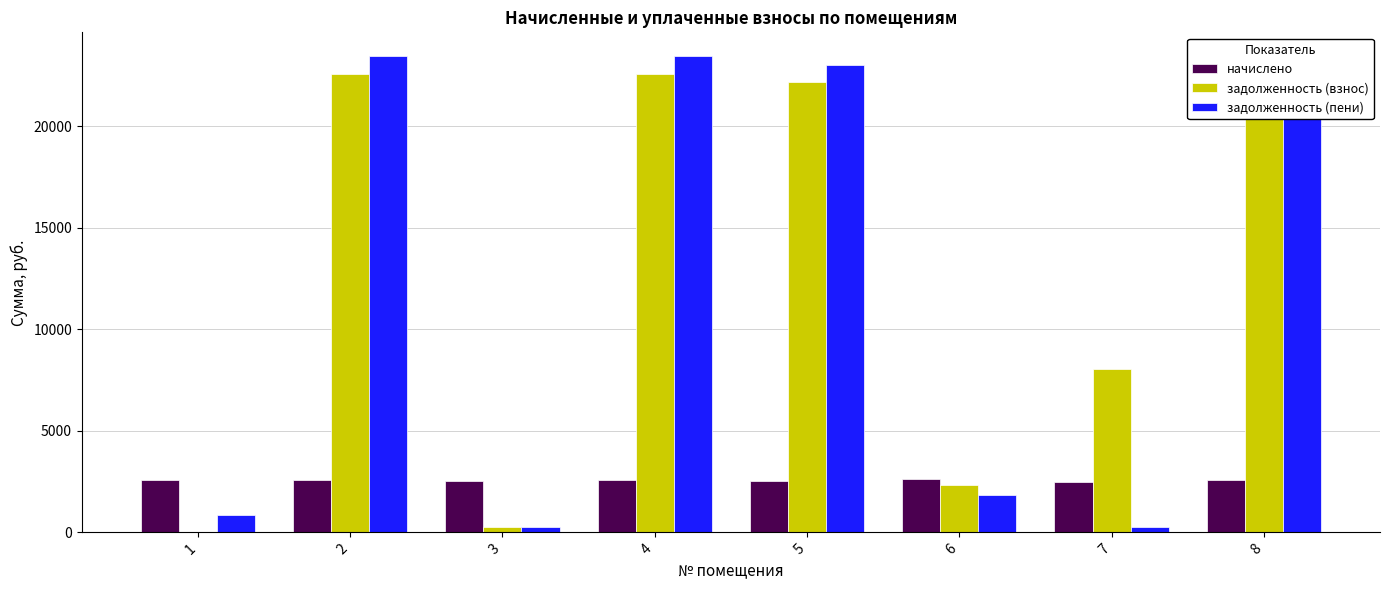

How many data points in задолженность (пени) are above 21950?

4